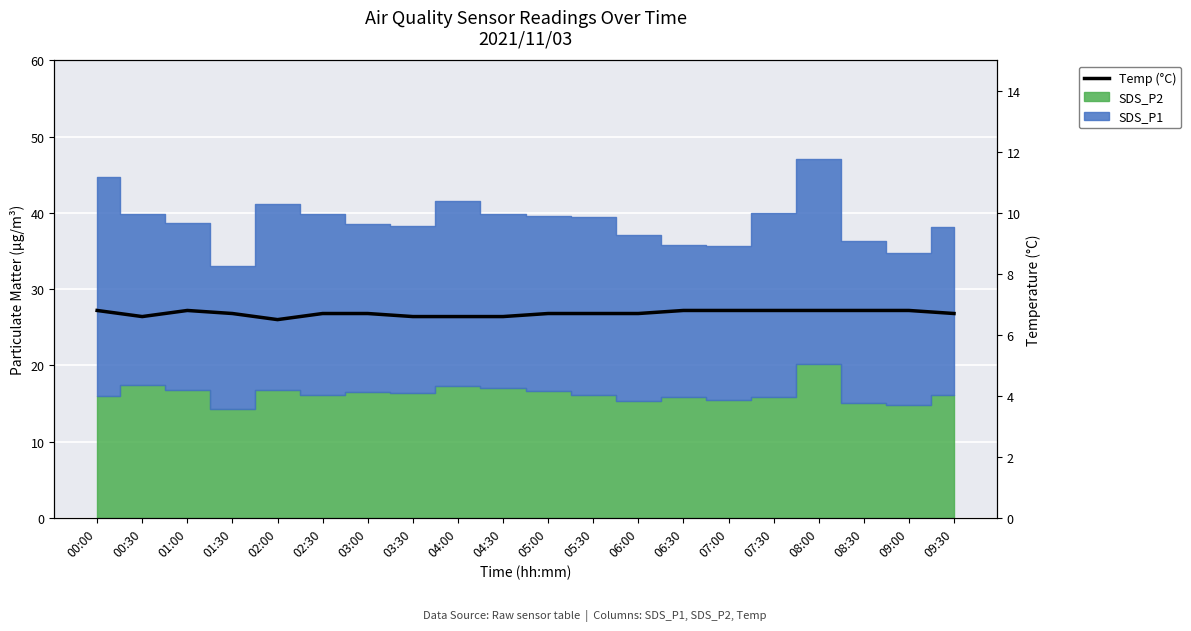

True or false: the data shows 6.8 at 01:00.

True